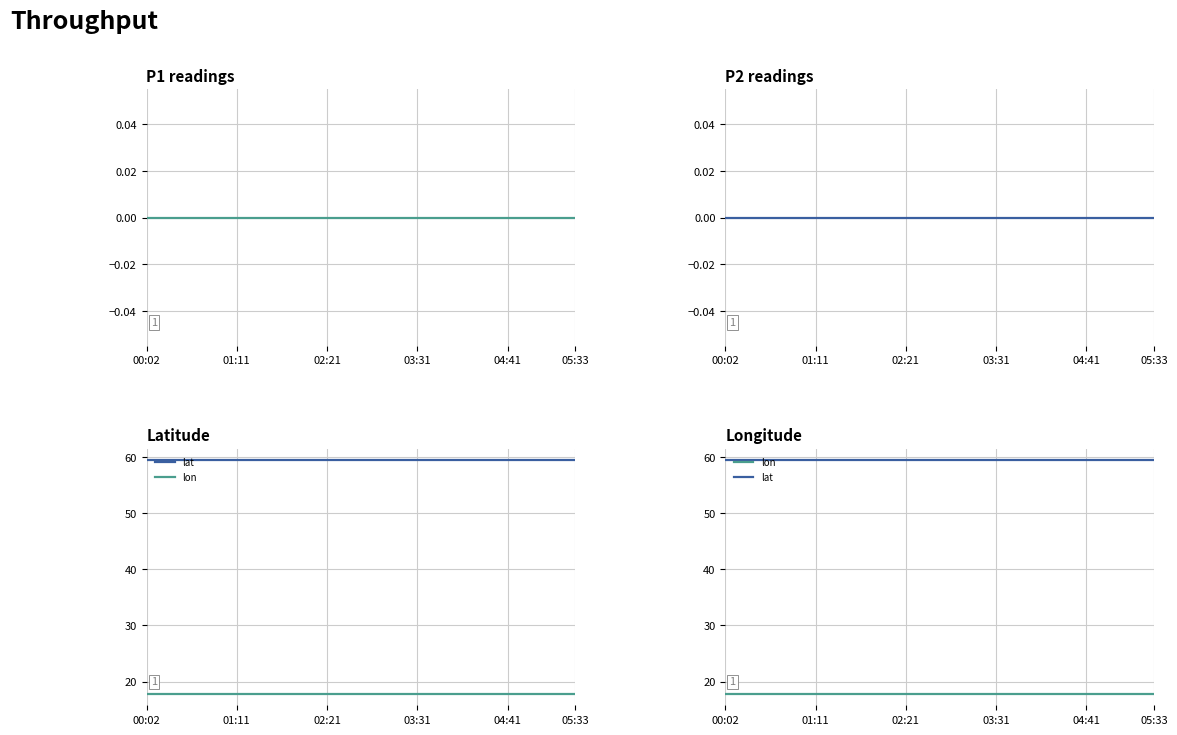

What is the label of the 19th point from the right?

01:11